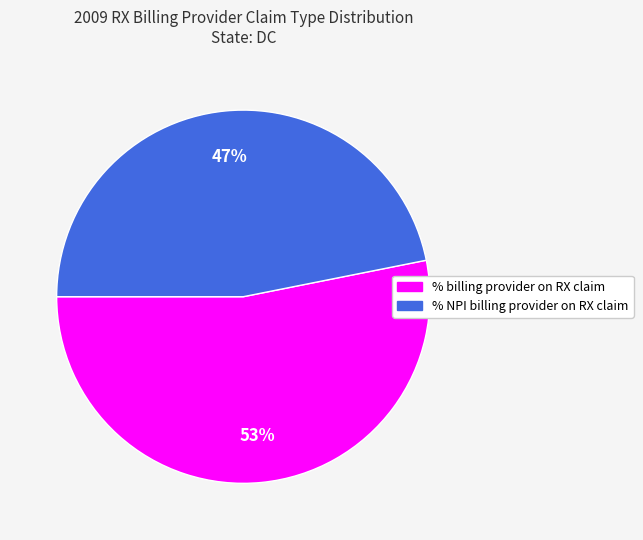

To the nearest percent, what is the average slice percentage?

50%